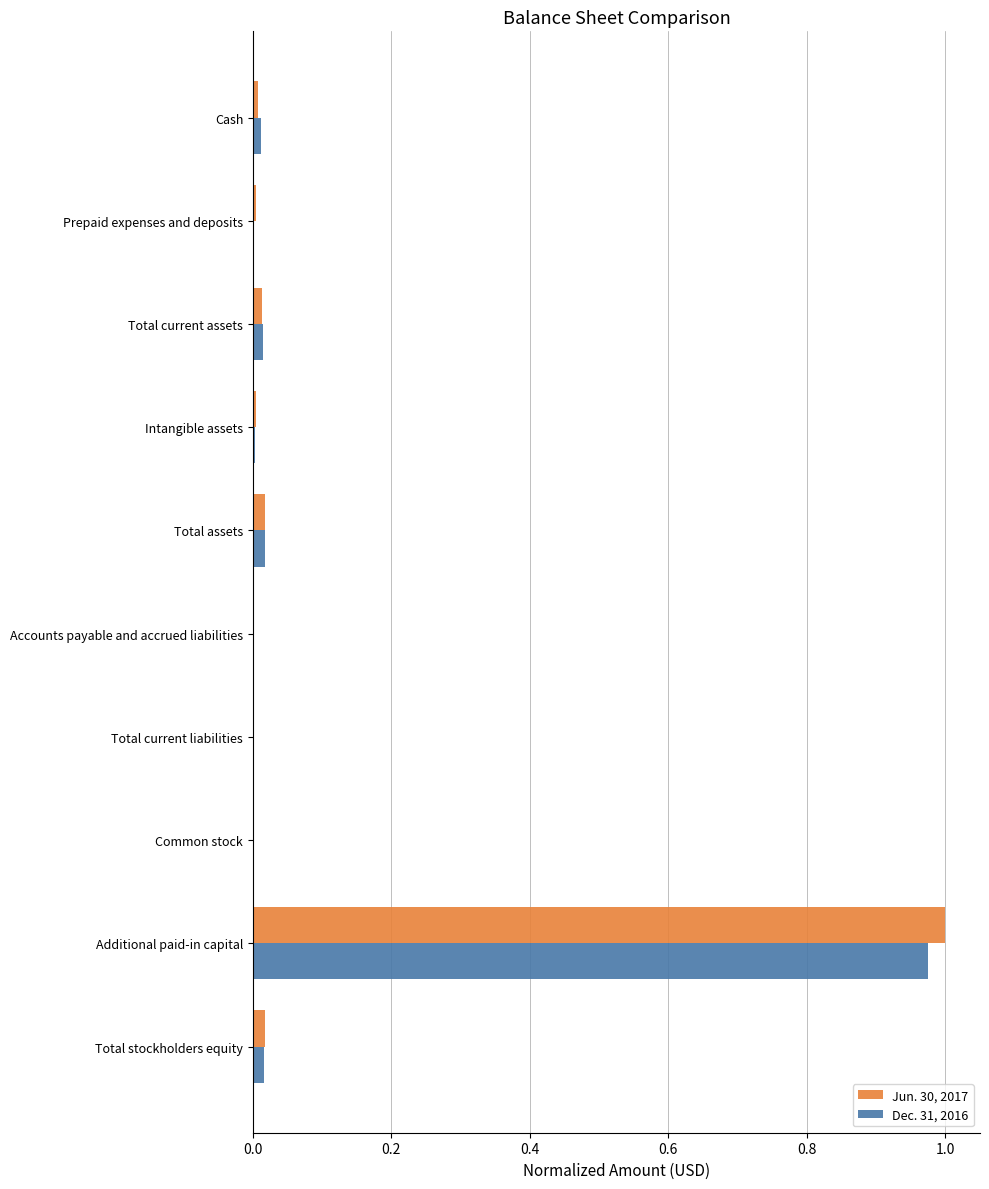

What is the sum of all Jun. 30, 2017 values?

1.1